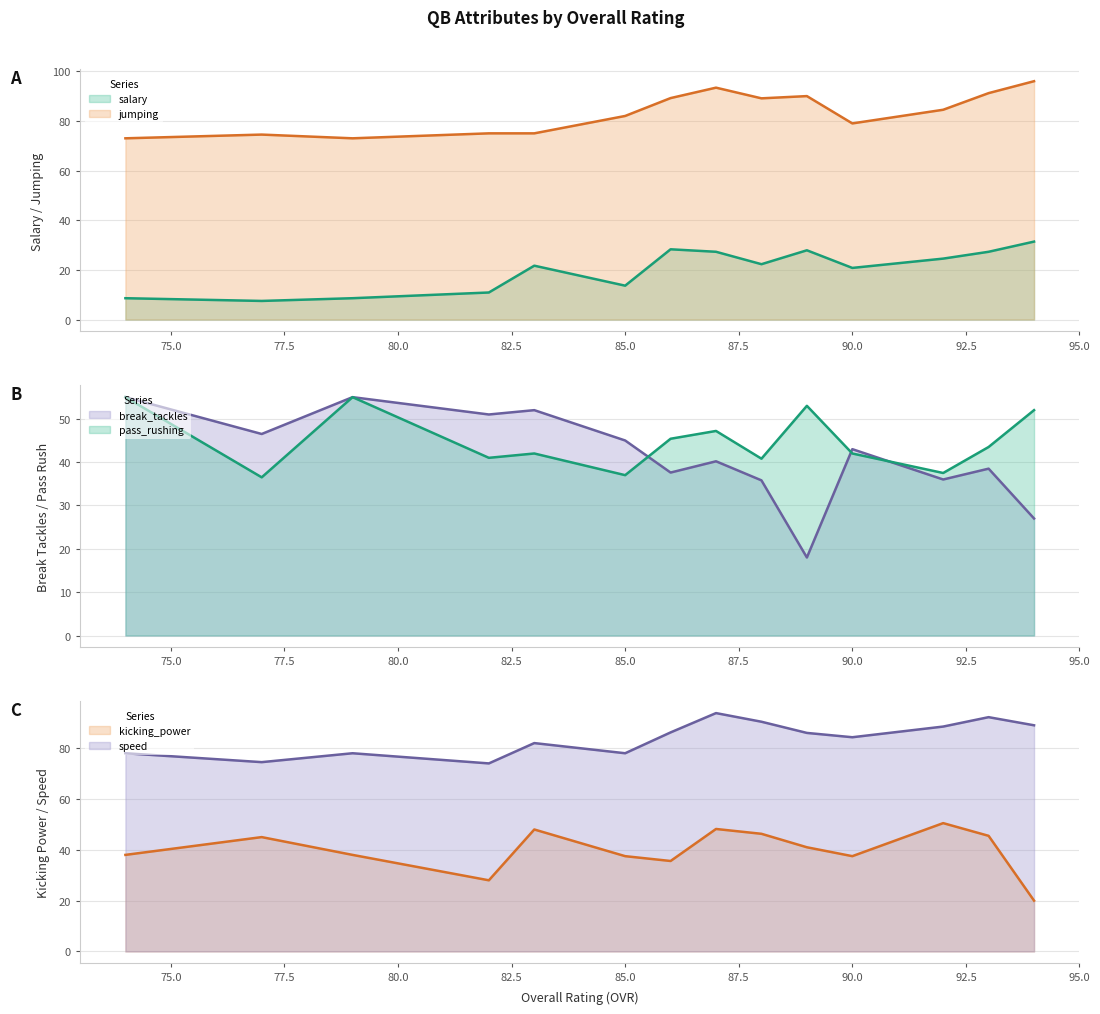

Which series has the largest total across all categories?

speed (line)